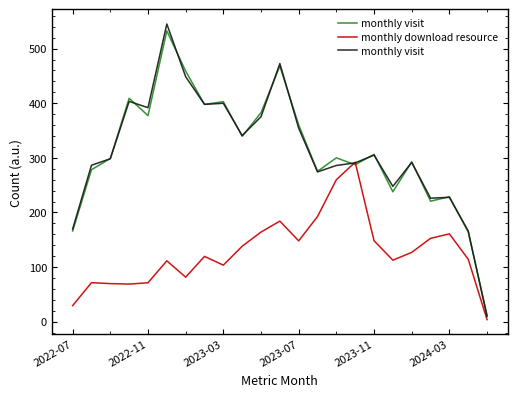

Reading right to left, what are all the values shown in this chart?

monthly visit: 9.6	166.0	227.7	226.2	291.6	247.8	305.1	290.8	286.1	274.3	354.4	472.7	375.2	340.9	399.9	397.9	448.5	545.1	391.9	403.4	298.4	286.5	169.7
monthly download resource: 3.8	114.4	160.8	152.6	126.9	112.6	148.3	292.1	260.0	192.6	148.0	184.2	164.1	138.2	103.6	119.6	81.5	111.5	71.3	68.9	69.8	71.5	29.5